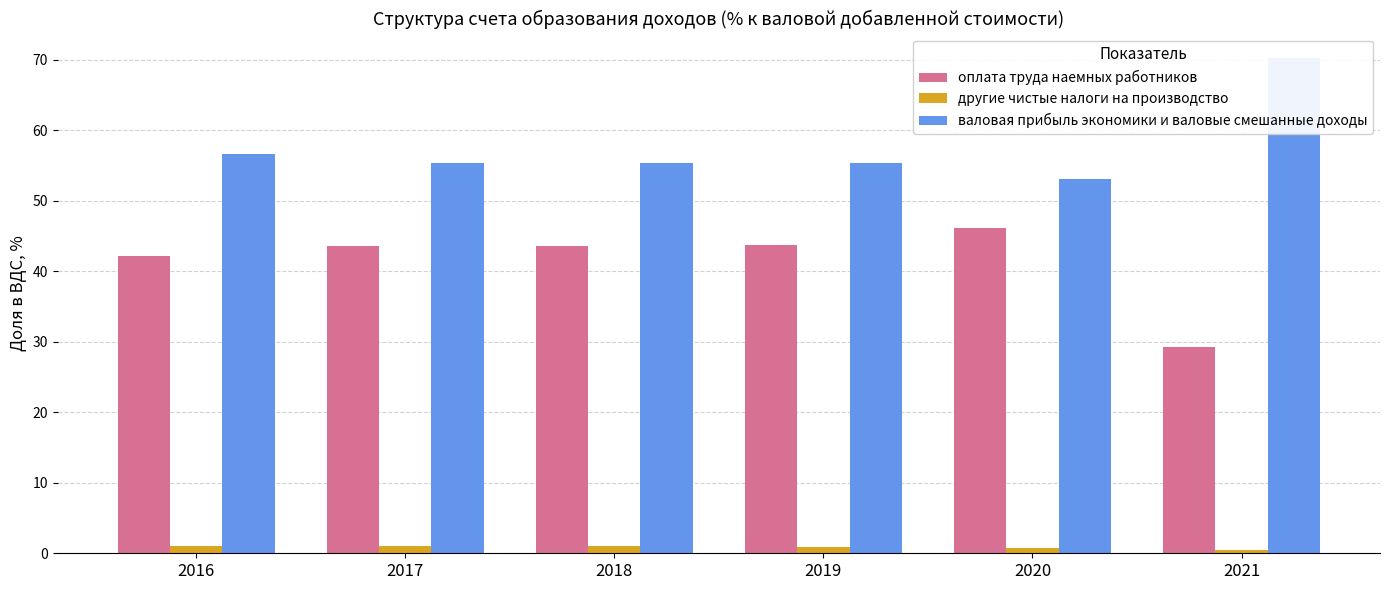

What is the sum of the оплата труда наемных работников values at 2018 and 2020?

89.7